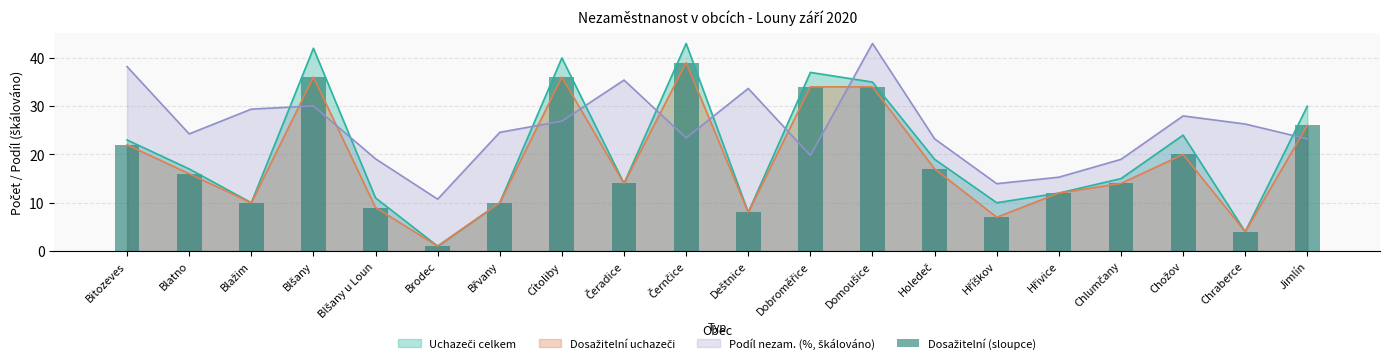

What position from the left is Deštnice?

11